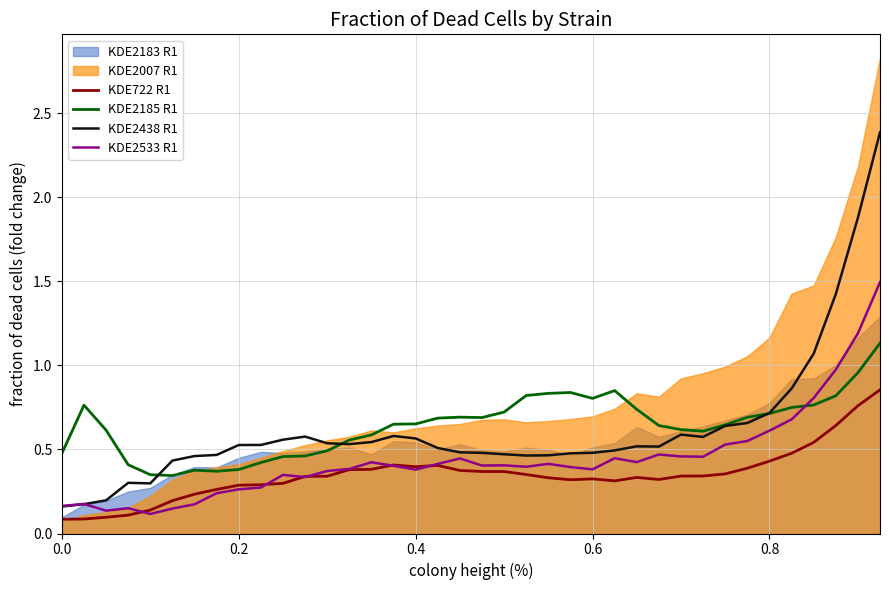

The value of KDE2438 R1 at 25 is 0.5. True or false?

True